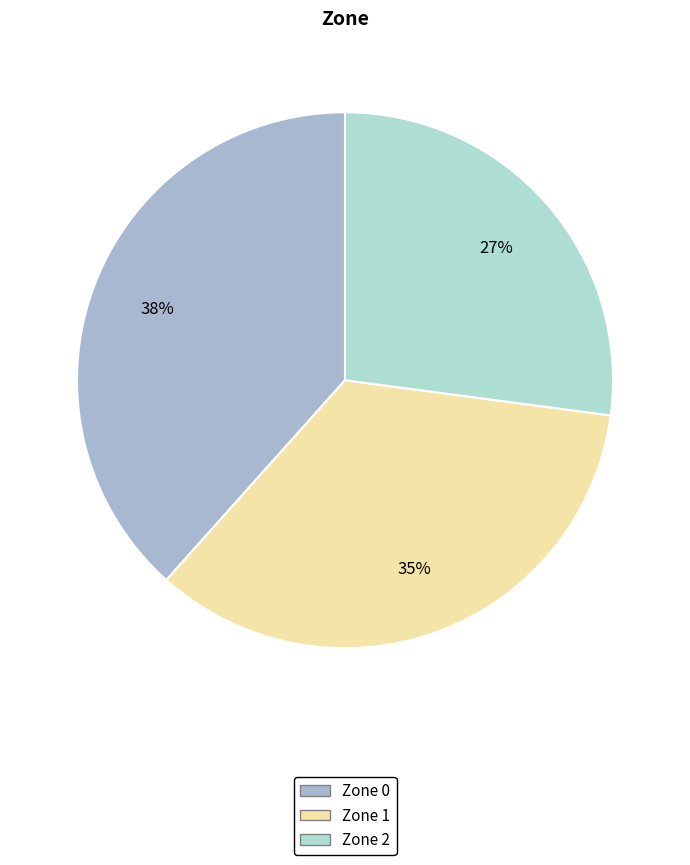

Does Zone 2 represent more than half of the total?

No